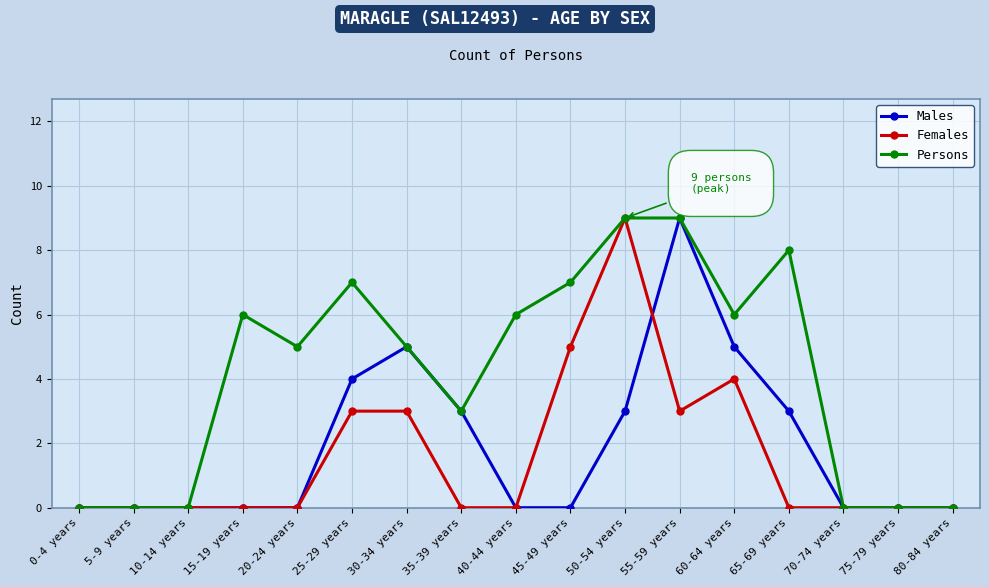

What is the difference between the second highest and minimum values in the Males series?

5